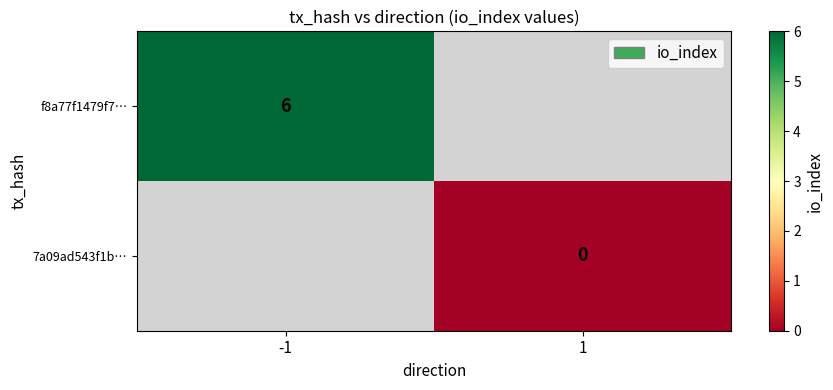

The value of f8a77f1479f7… at -1 is 6. True or false?

True